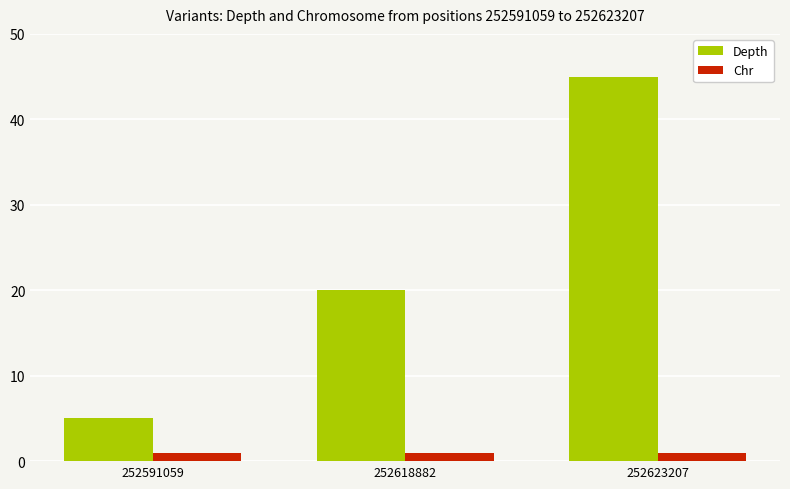

What is the total value across all series at 252591059?

6